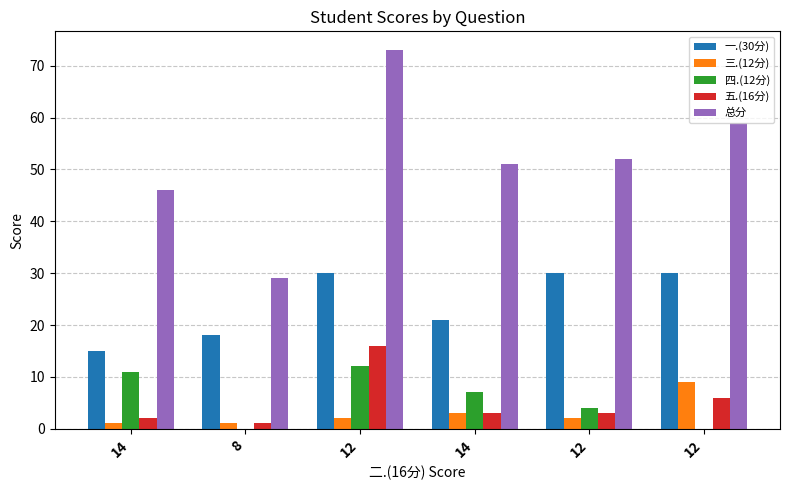

Is it true that 三.(12分) equals 2 at 12?

True